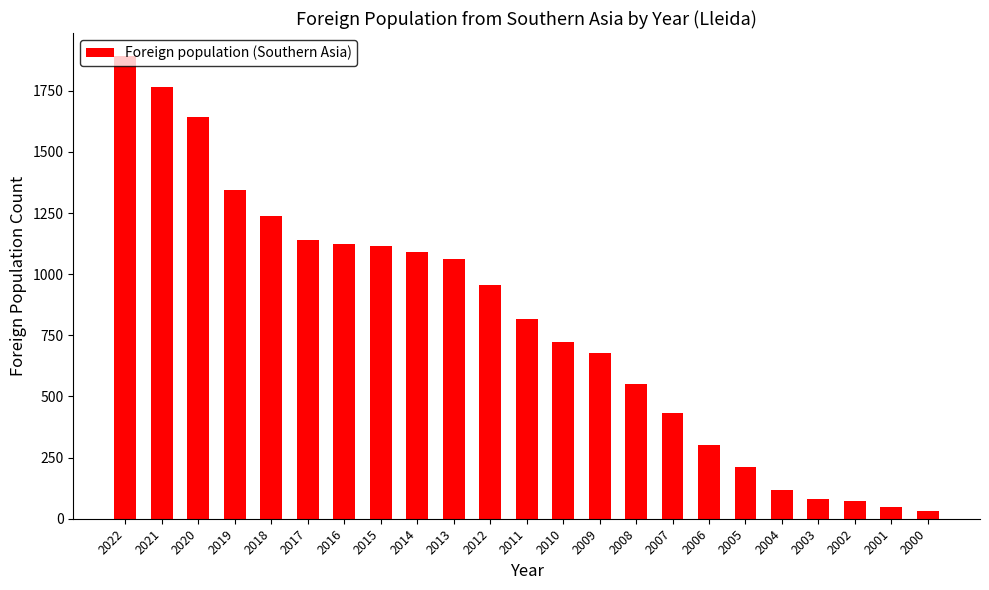

What is the value of the 13th bar from the left?

723